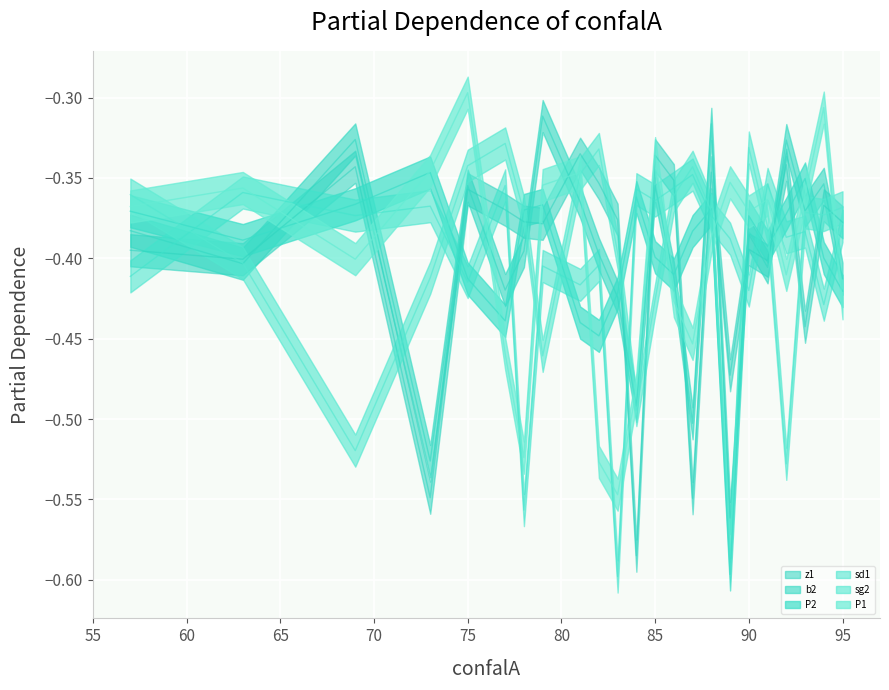

At which category is the sum across all series the highest?

88